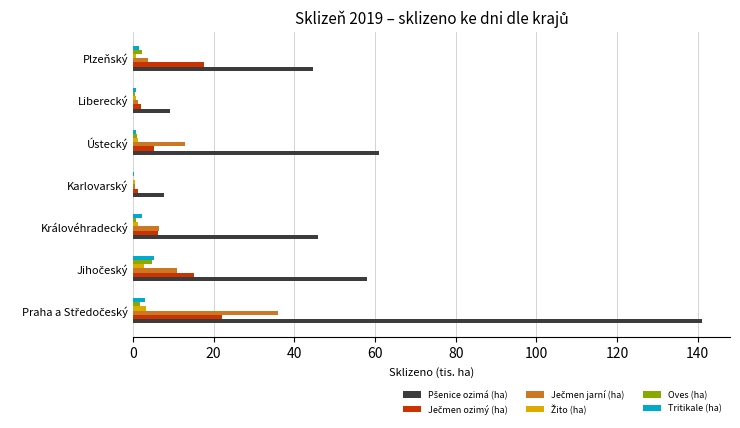

Reading right to left, list all the values displayed in this chart.

Pšenice ozimá (ha): 44.6	9.2	61.0	7.7	45.9	58.1	141.0
Ječmen ozimý (ha): 17.5	2.1	5.2	1.3	6.1	15.2	22.0
Ječmen jarní (ha): 3.6	1.3	13.0	0.4	6.6	11.0	35.9
Žito (ha): 0.9	0.6	1.4	0.5	1.4	2.7	3.2
Oves (ha): 2.3	0.4	0.9	0.0	0.6	4.8	1.9
Tritikale (ha): 1.5	0.8	0.7	0.3	2.3	5.3	3.0